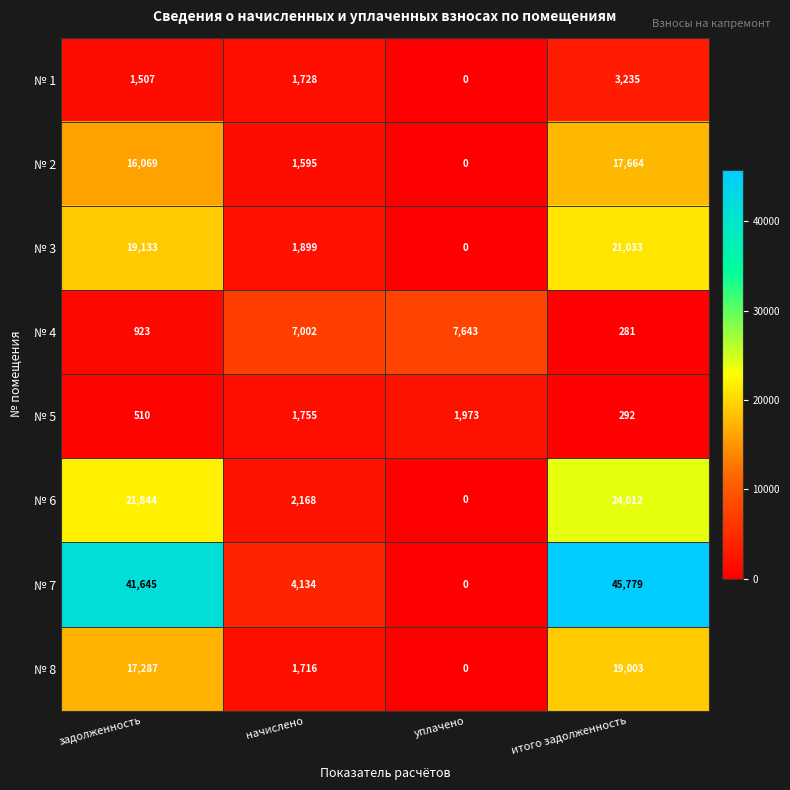

Rank the series at начислено from lowest to highest value.

№ 2, № 8, № 1, № 5, № 3, № 6, № 7, № 4